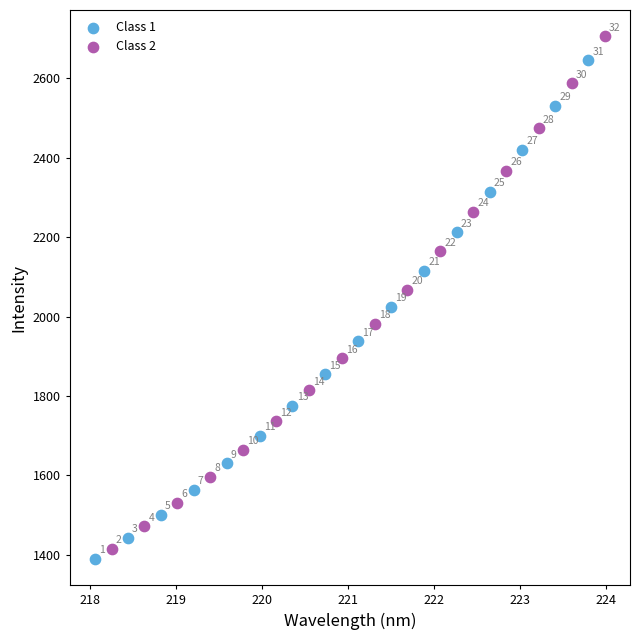

Which series reaches the minimum Y coordinate?

Class 1